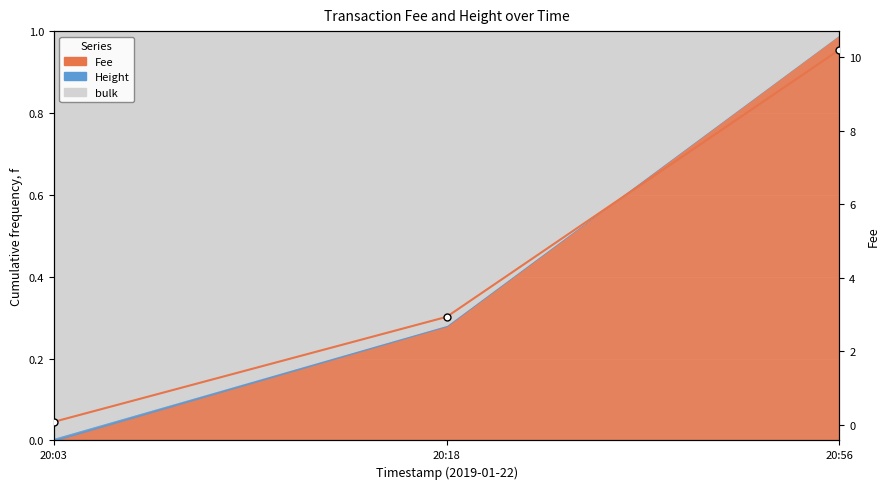

Which has a higher value, 20:56 or 20:03?

20:56